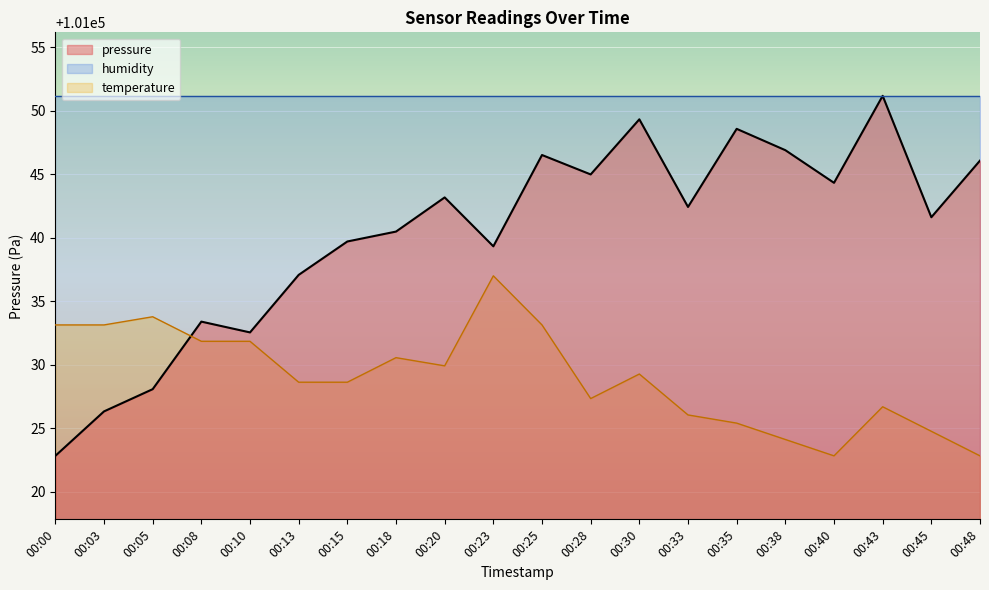

Reading right to left, transcribe all the data shown in this chart.

101046.1	101041.6	101051.2	101044.3	101046.9	101048.6	101042.4	101049.3	101045.0	101046.5	101039.3	101043.2	101040.5	101039.7	101037.1	101032.6	101033.4	101028.1	101026.3	101022.8